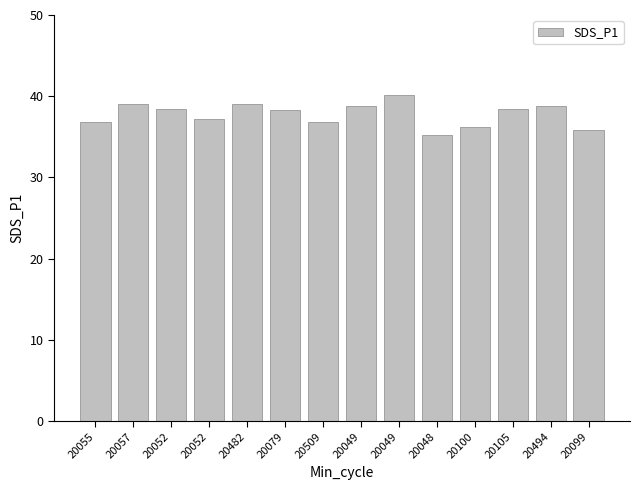

Is it true that the value at 20099 is 62.0?

False